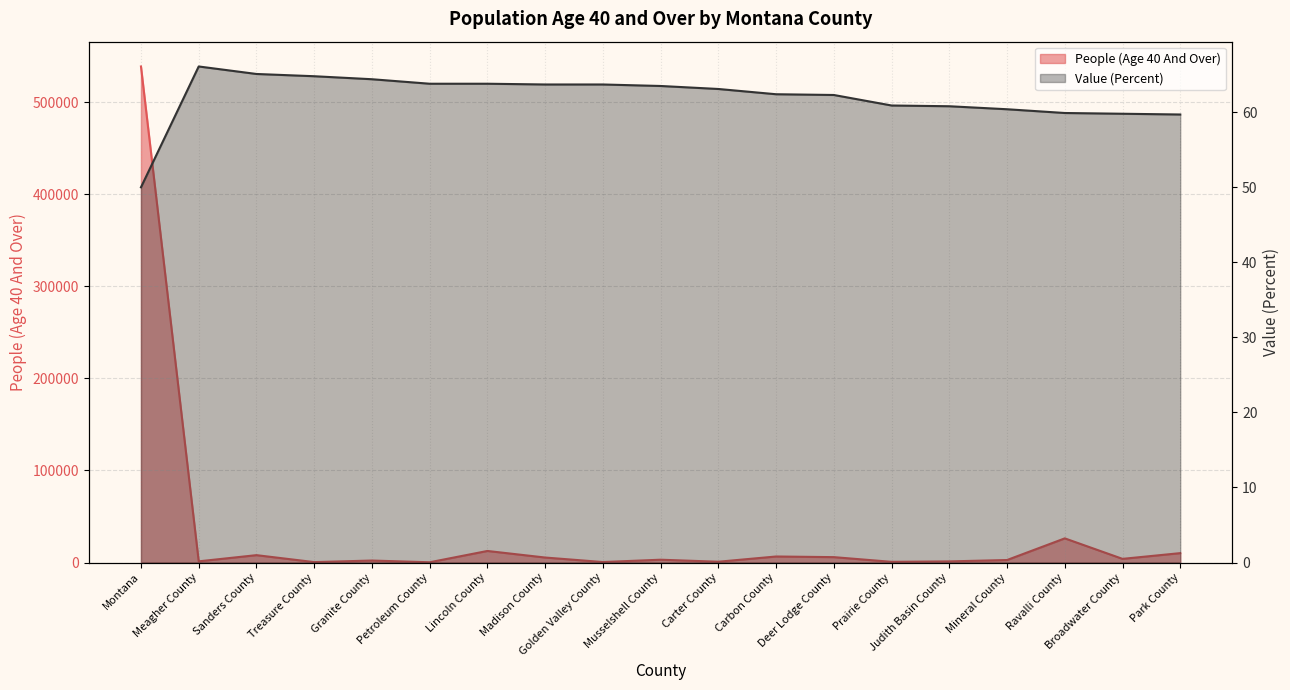

Does the chart have visible grid lines?

Yes